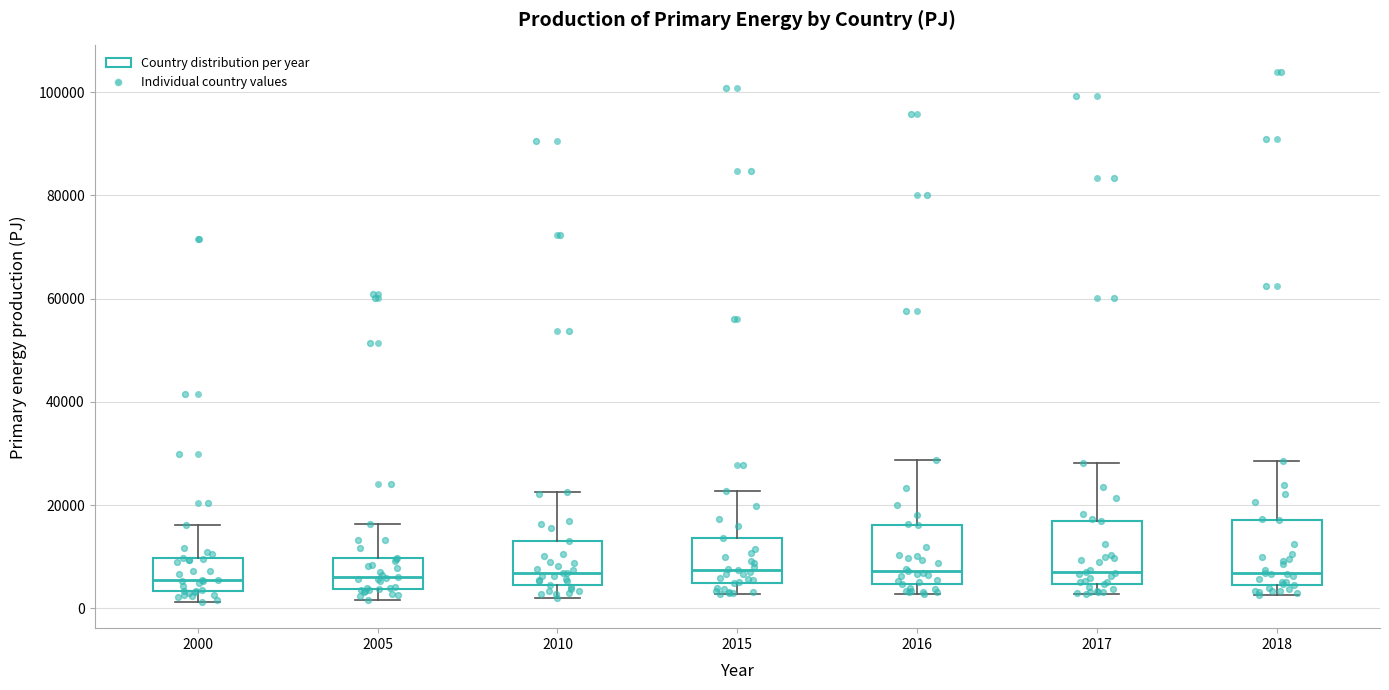

Reading left to right, read every box against the y-axis: the position of its median line, the range the box covers, and the ends of its whiskers. The values are not printed on the chart, so give them approximately, as read against the axis.

2000: median 6000, box 4000 to 10000, whiskers 2000 to 16000
2005: median 6000, box 4000 to 10000, whiskers 2000 to 16000
2010: median 6000, box 4000 to 14000, whiskers 2000 to 22000
2015: median 8000, box 4000 to 14000, whiskers 2000 to 22000
2016: median 8000, box 4000 to 16000, whiskers 2000 to 28000
2017: median 6000, box 4000 to 16000, whiskers 2000 to 28000
2018: median 6000, box 4000 to 18000, whiskers 2000 to 28000